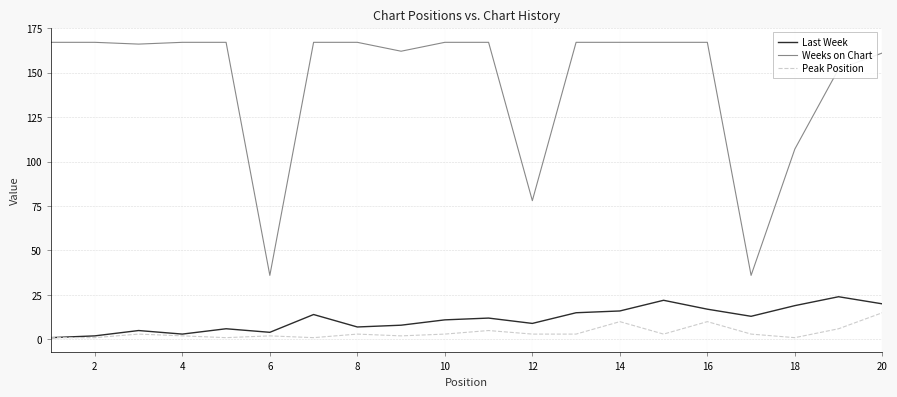

True or false: Weeks on Chart and Last Week cross at least once.

False